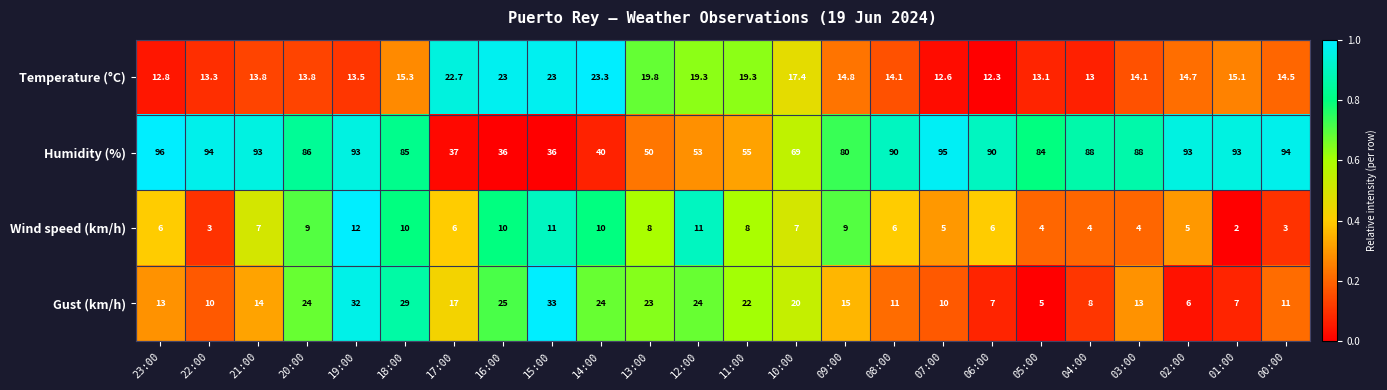

What is the maximum value shown in the chart?

96.0